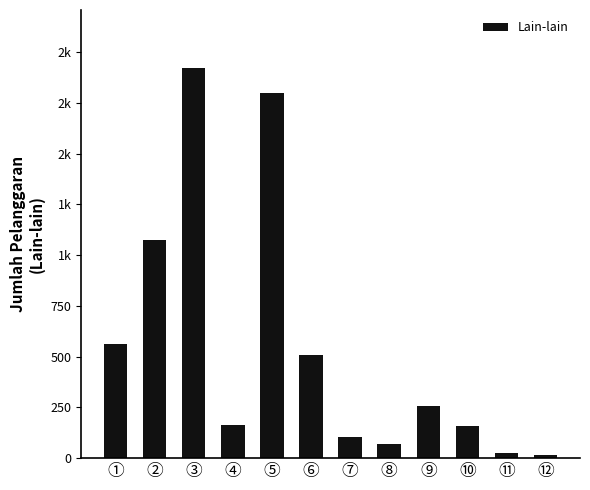

The value at ② is 1830. True or false?

False